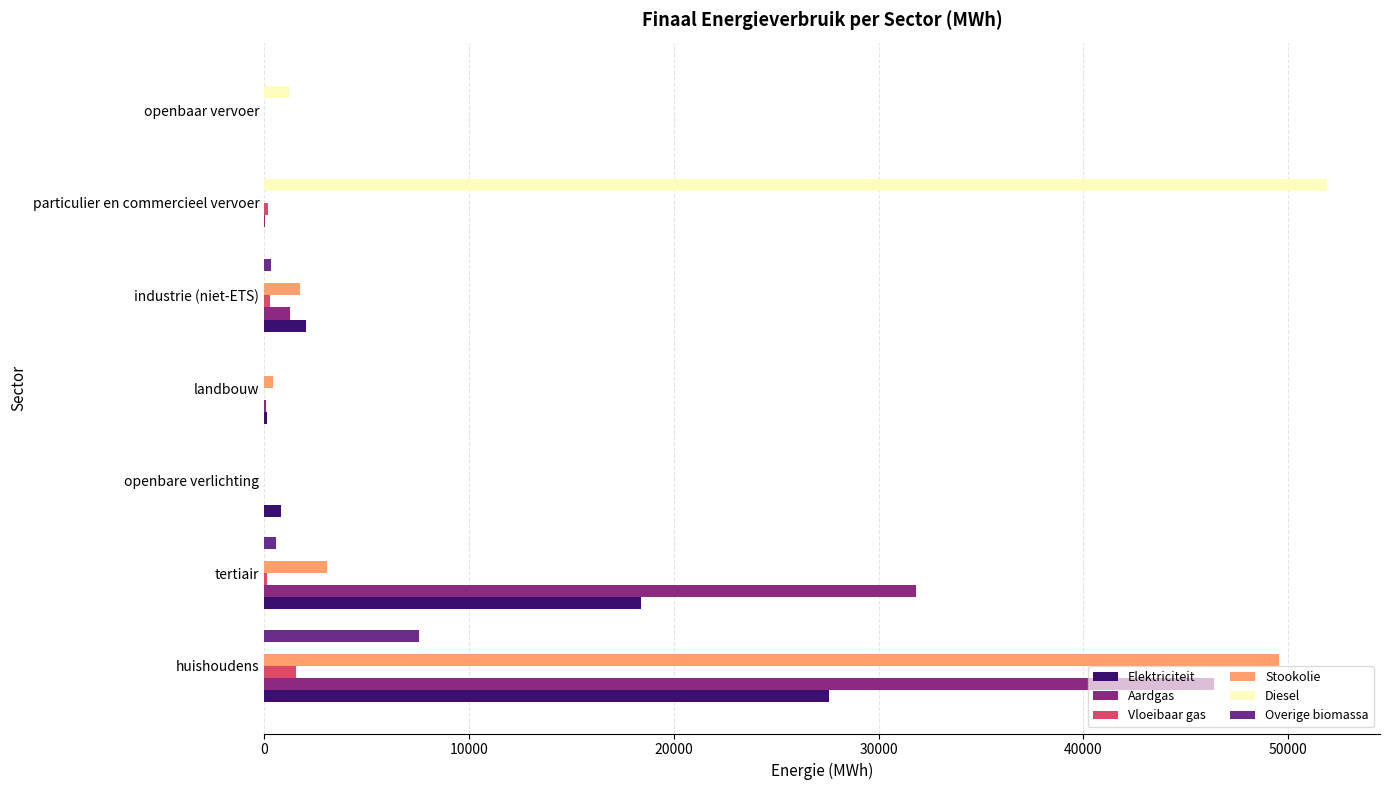

What is the difference between the maximum and minimum values in the Overige biomassa series?

7563.0